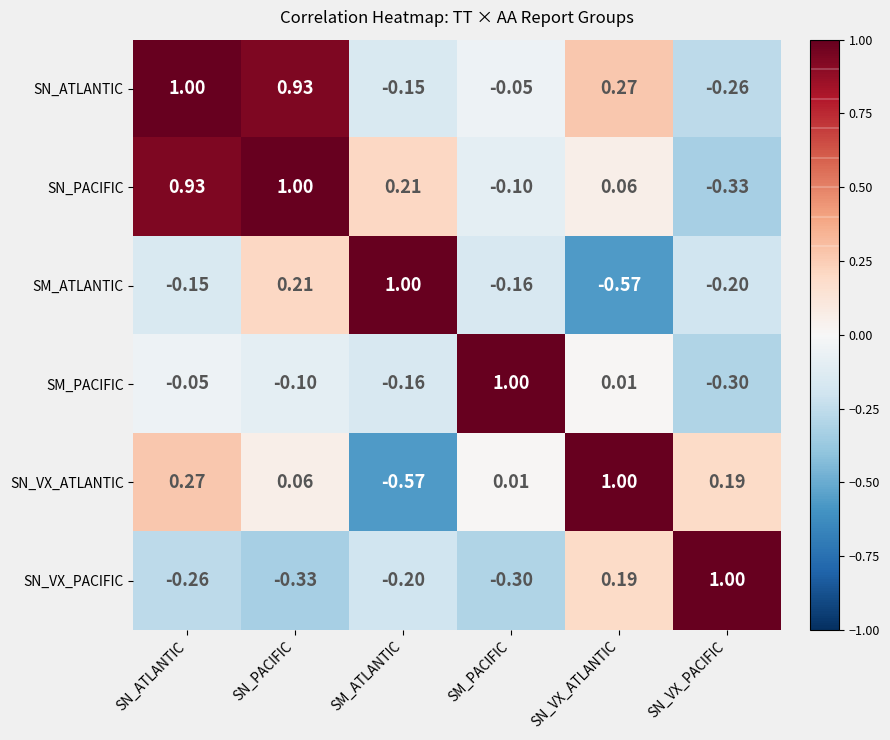

At which label does SN_VX_PACIFIC first exceed 0?

SN_VX_ATLANTIC